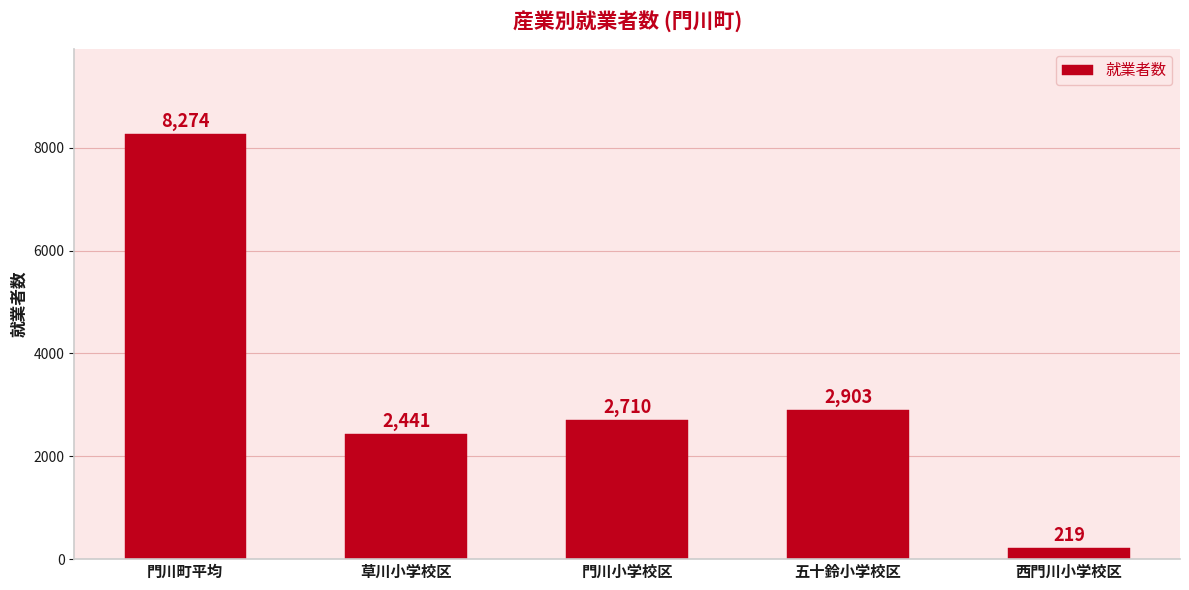

Between 五十鈴小学校区 and 草川小学校区, which is larger?

五十鈴小学校区